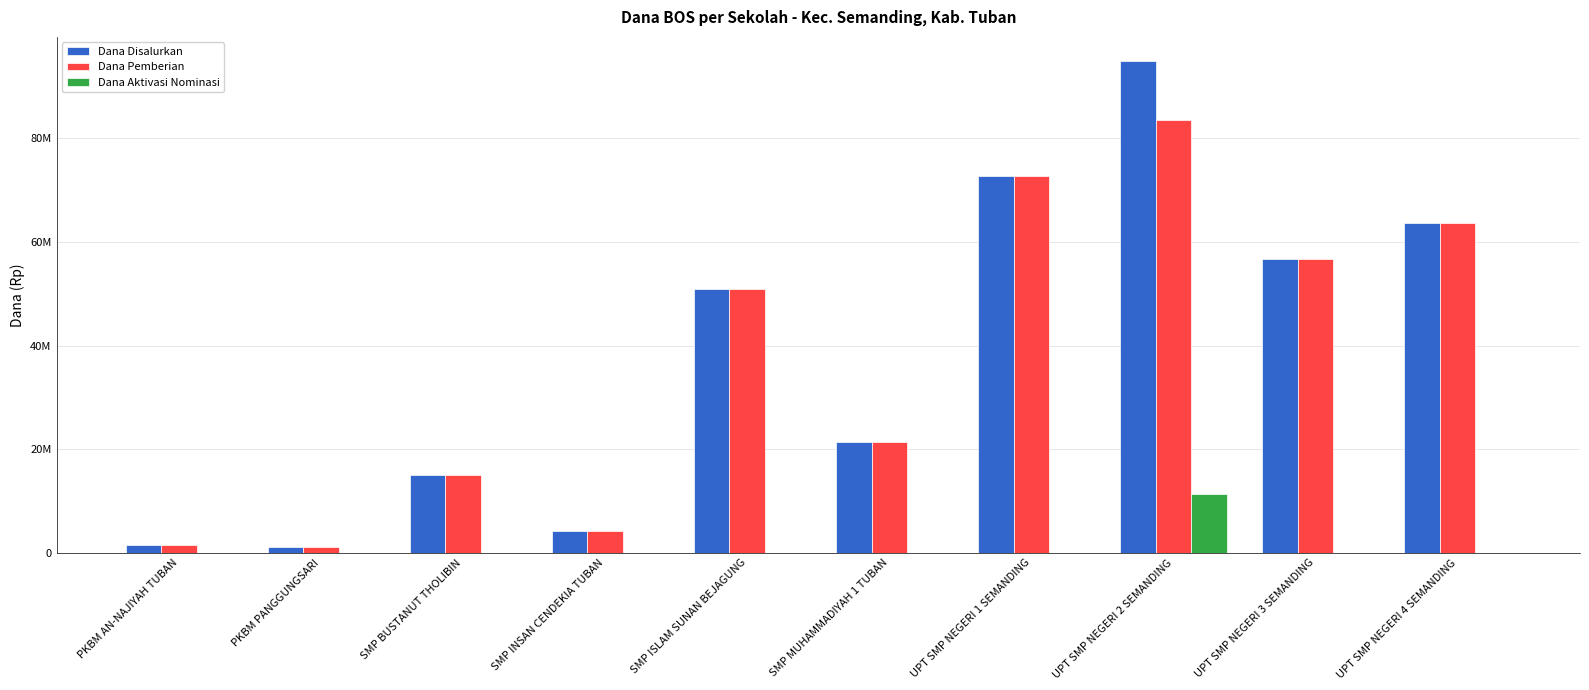

Reading left to right, list all the values displayed in this chart.

Dana Disalurkan: PKBM AN-NAJIYAH TUBAN=1500000	PKBM PANGGUNGSARI=1125000	SMP BUSTANUT THOLIBIN=15000000	SMP INSAN CENDEKIA TUBAN=4125000	SMP ISLAM SUNAN BEJAGUNG=51000000	SMP MUHAMMADIYAH 1 TUBAN=21375000	UPT SMP NEGERI 1 SEMANDING=72750000	UPT SMP NEGERI 2 SEMANDING=94875000	UPT SMP NEGERI 3 SEMANDING=56625000	UPT SMP NEGERI 4 SEMANDING=63750000
Dana Pemberian: PKBM AN-NAJIYAH TUBAN=1500000	PKBM PANGGUNGSARI=1125000	SMP BUSTANUT THOLIBIN=15000000	SMP INSAN CENDEKIA TUBAN=4125000	SMP ISLAM SUNAN BEJAGUNG=51000000	SMP MUHAMMADIYAH 1 TUBAN=21375000	UPT SMP NEGERI 1 SEMANDING=72750000	UPT SMP NEGERI 2 SEMANDING=83625000	UPT SMP NEGERI 3 SEMANDING=56625000	UPT SMP NEGERI 4 SEMANDING=63750000
Dana Aktivasi Nominasi: PKBM AN-NAJIYAH TUBAN=0	PKBM PANGGUNGSARI=0	SMP BUSTANUT THOLIBIN=0	SMP INSAN CENDEKIA TUBAN=0	SMP ISLAM SUNAN BEJAGUNG=0	SMP MUHAMMADIYAH 1 TUBAN=0	UPT SMP NEGERI 1 SEMANDING=0	UPT SMP NEGERI 2 SEMANDING=11250000	UPT SMP NEGERI 3 SEMANDING=0	UPT SMP NEGERI 4 SEMANDING=0